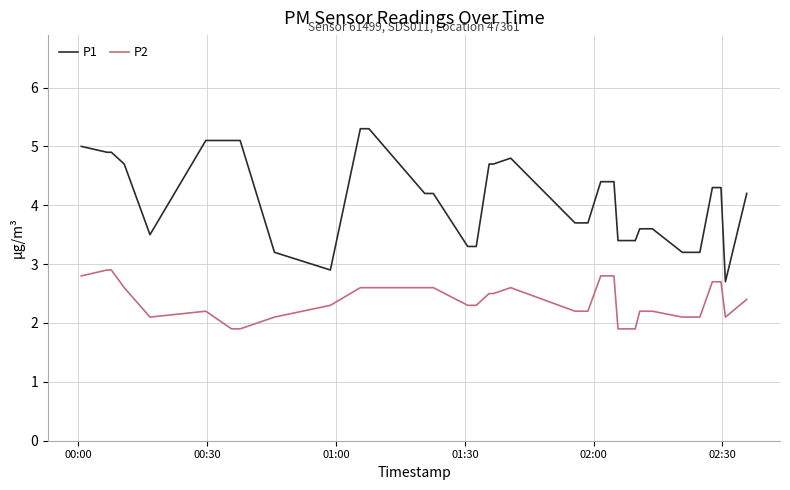

Reading right to left, list all the values displayed in this chart.

P1: 4.2	2.7	4.3	4.3	4.3	3.2	3.2	3.2	3.6	3.6	3.6	3.4	3.4	3.4	4.4	4.4	4.4	3.7	3.7	3.7	4.8	4.7	4.7	3.3	3.3	4.2	4.2	5.3	5.3	2.9	3.2	5.1	5.1	5.1	5.1	3.5	4.7	4.9	4.9	5.0
P2: 2.4	2.1	2.7	2.7	2.7	2.1	2.1	2.1	2.2	2.2	2.2	1.9	1.9	1.9	2.8	2.8	2.8	2.2	2.2	2.2	2.6	2.5	2.5	2.3	2.3	2.6	2.6	2.6	2.6	2.3	2.1	1.9	1.9	1.9	2.2	2.1	2.6	2.9	2.9	2.8